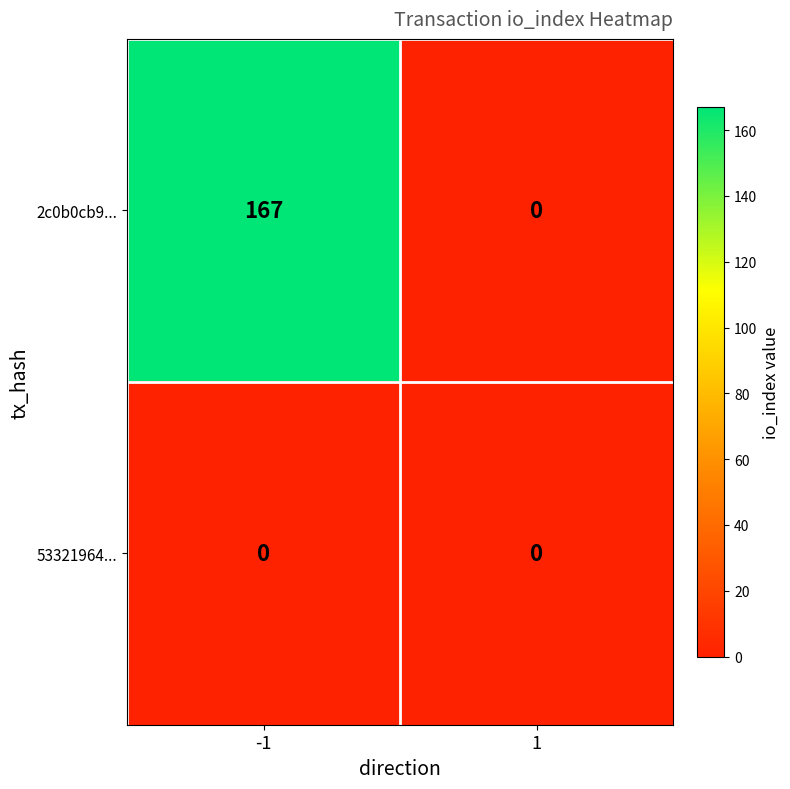

The value of 2c0b0cb9... at 1 is 67. True or false?

False